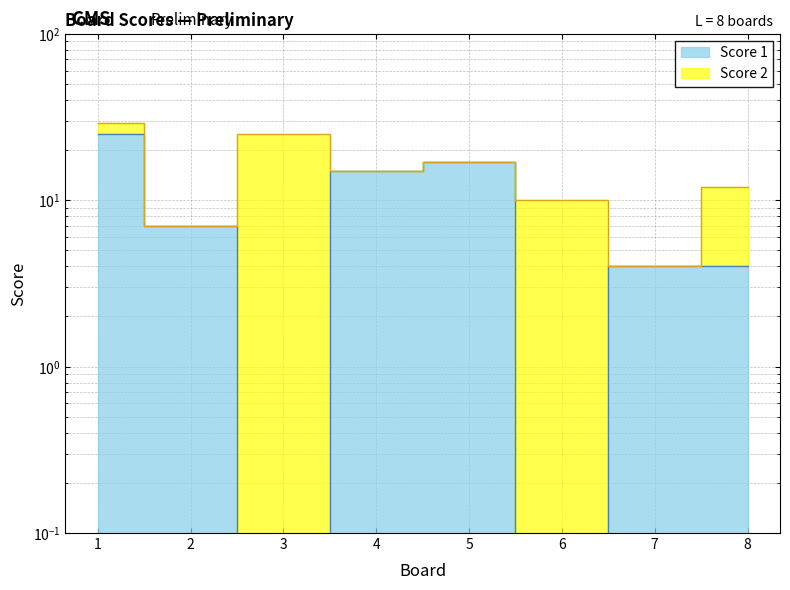

Reading right to left, extract all data points from this chart.

8=4	7=4	6=0	5=17	4=15	3=0	2=7	1=25